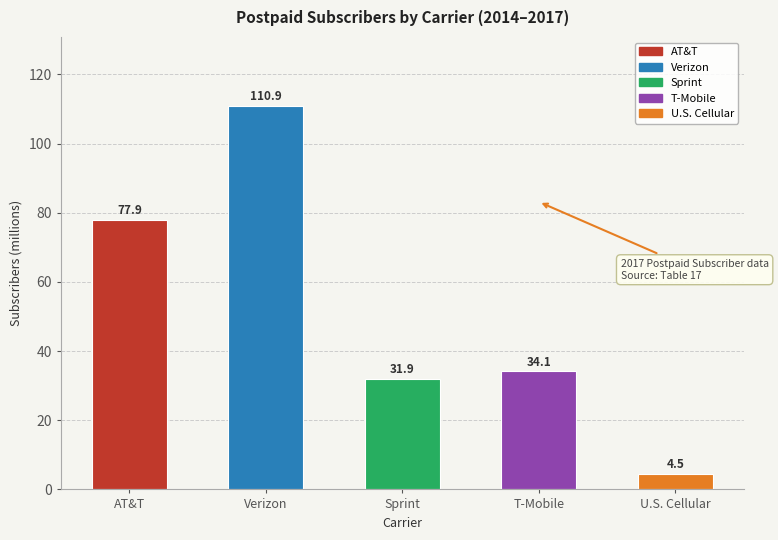

Reading left to right, list all the values displayed in this chart.

77.9	110.9	31.9	34.1	4.5